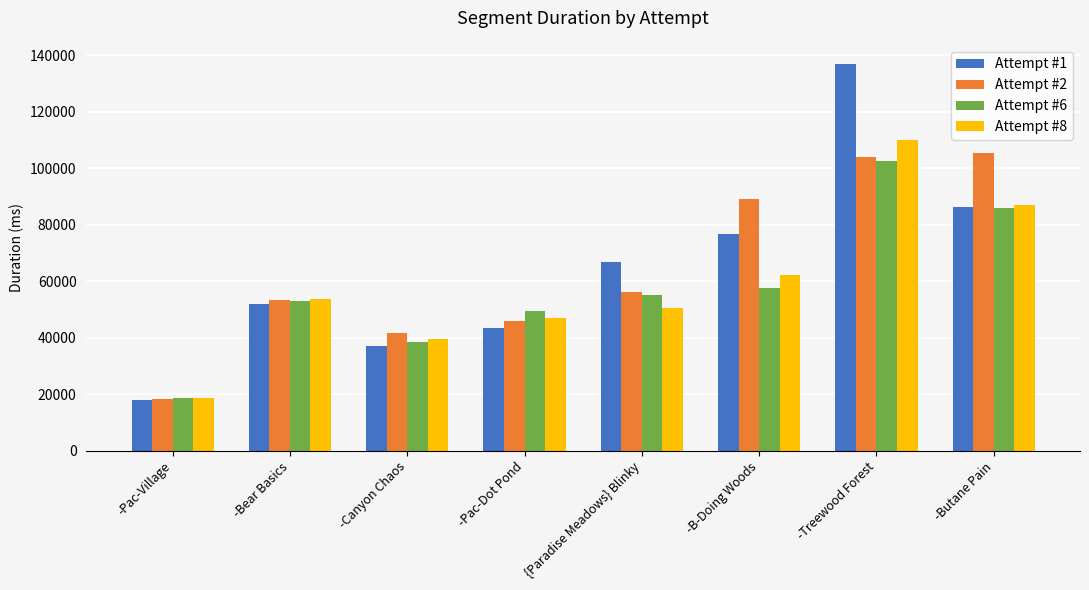

The Attempt #1 series shows 23506 at -Pac-Village. True or false?

False